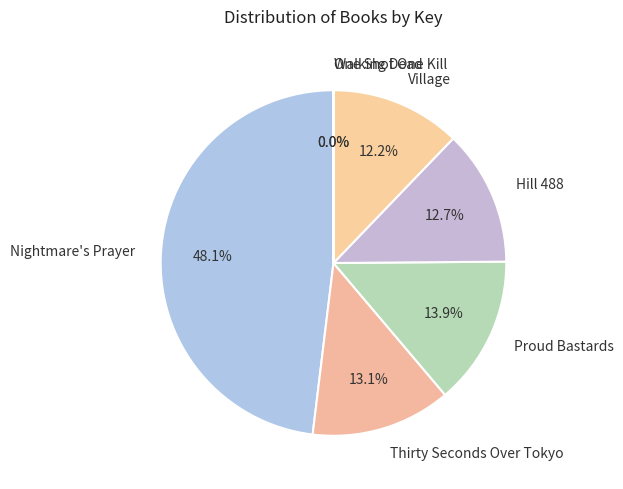

The Village slice represents 1% of the pie. True or false?

False